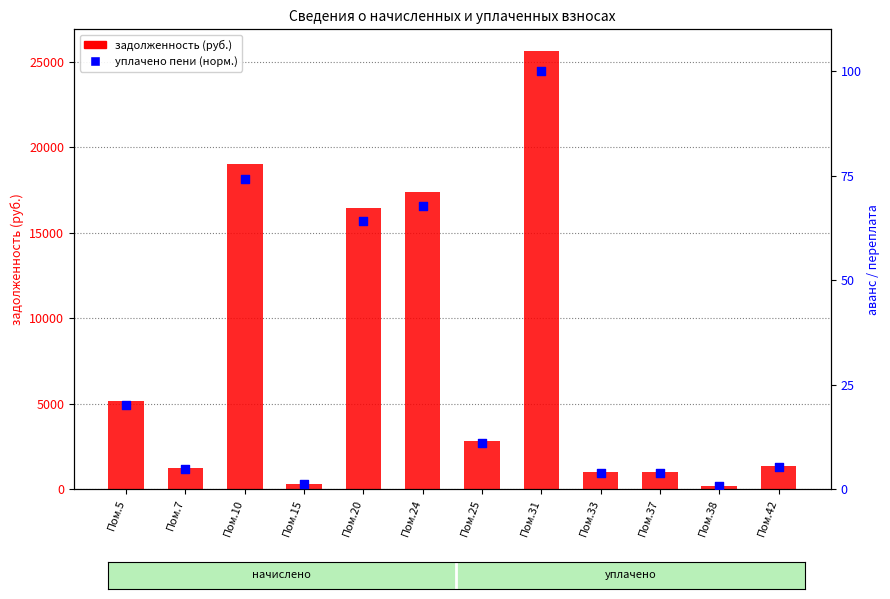

Which series has the largest Y range (max minus min)?

задолженность (руб.)